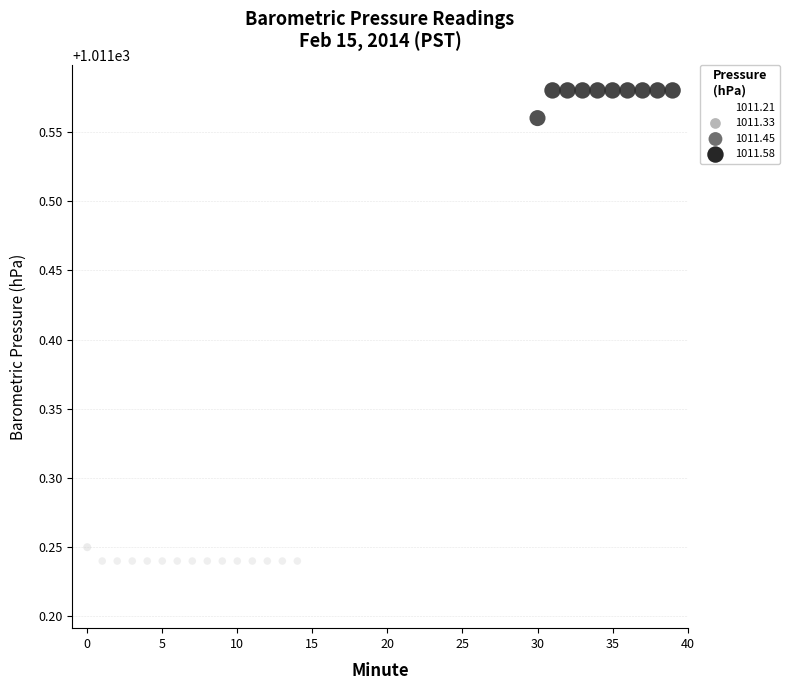

What is the range of Y values (max minus min)?

0.4